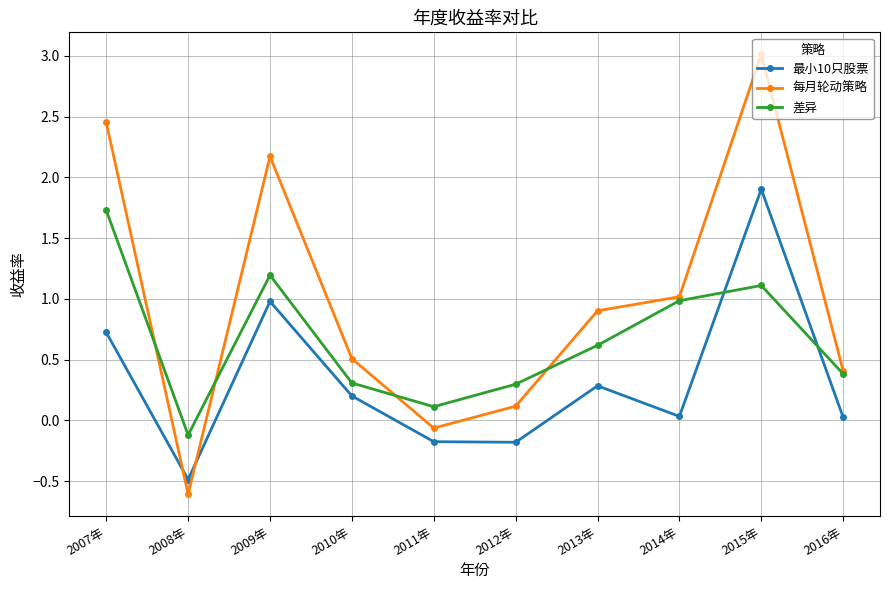

The value of 每月轮动策略 at 2013年 is 0.9. True or false?

True